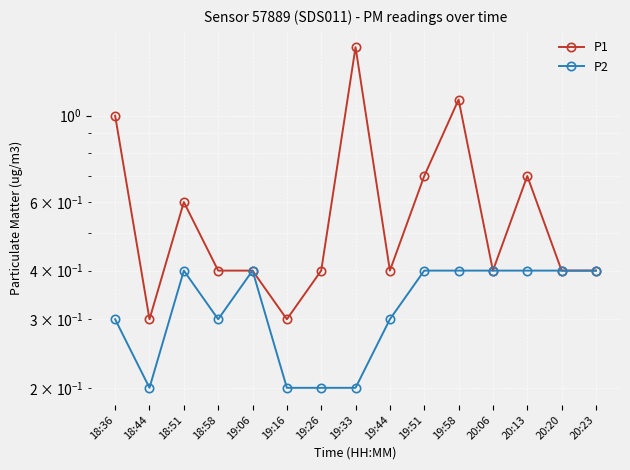

Reading left to right, transcribe all the data shown in this chart.

P1: 18:36=1.0	18:44=0.3	18:51=0.6	18:58=0.4	19:06=0.4	19:16=0.3	19:26=0.4	19:33=1.5	19:44=0.4	19:51=0.7	19:58=1.1	20:06=0.4	20:13=0.7	20:20=0.4	20:23=0.4
P2: 18:36=0.3	18:44=0.2	18:51=0.4	18:58=0.3	19:06=0.4	19:16=0.2	19:26=0.2	19:33=0.2	19:44=0.3	19:51=0.4	19:58=0.4	20:06=0.4	20:13=0.4	20:20=0.4	20:23=0.4